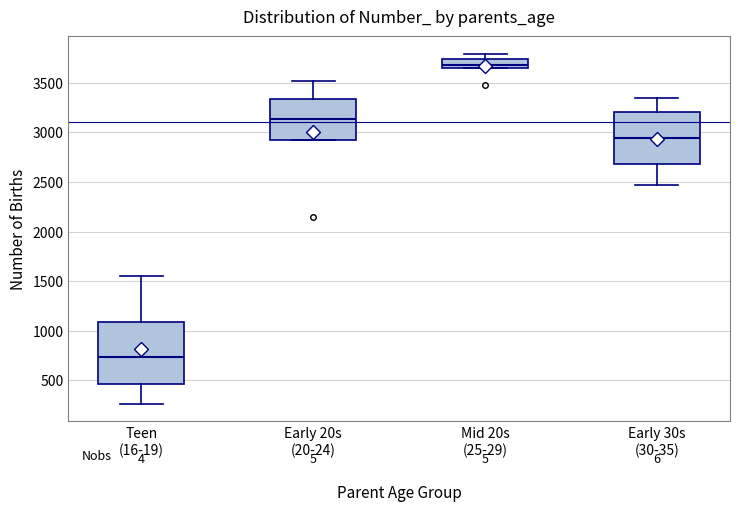

Which box is the tallest, from its lower edge to its upper edge?

Teen (16-19)